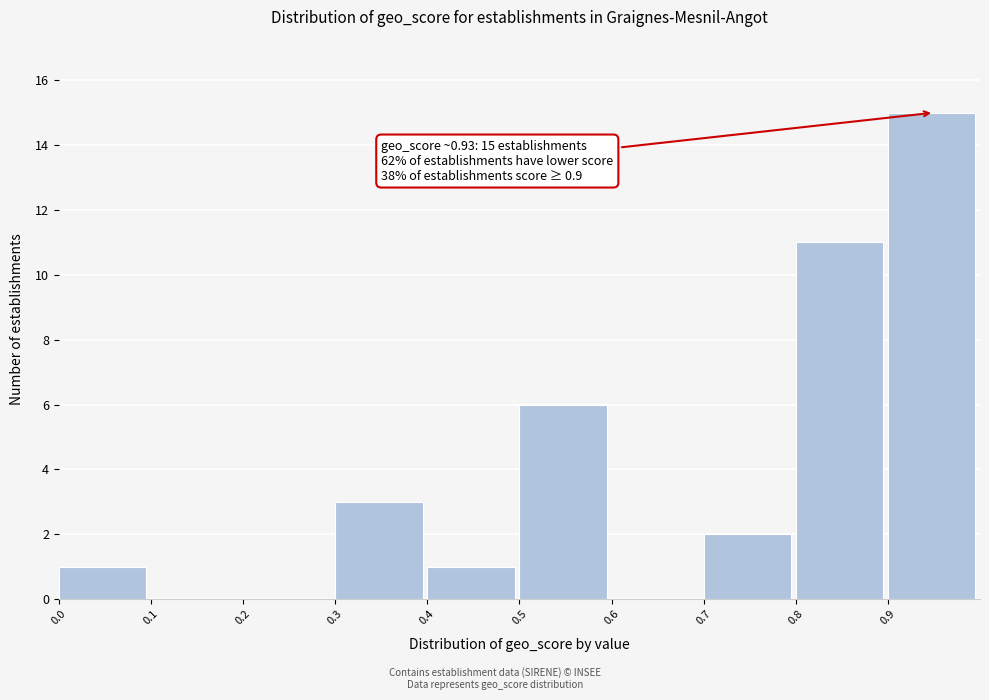

Over which range of the x-axis is the bar tallest?

0.9 to 1.0